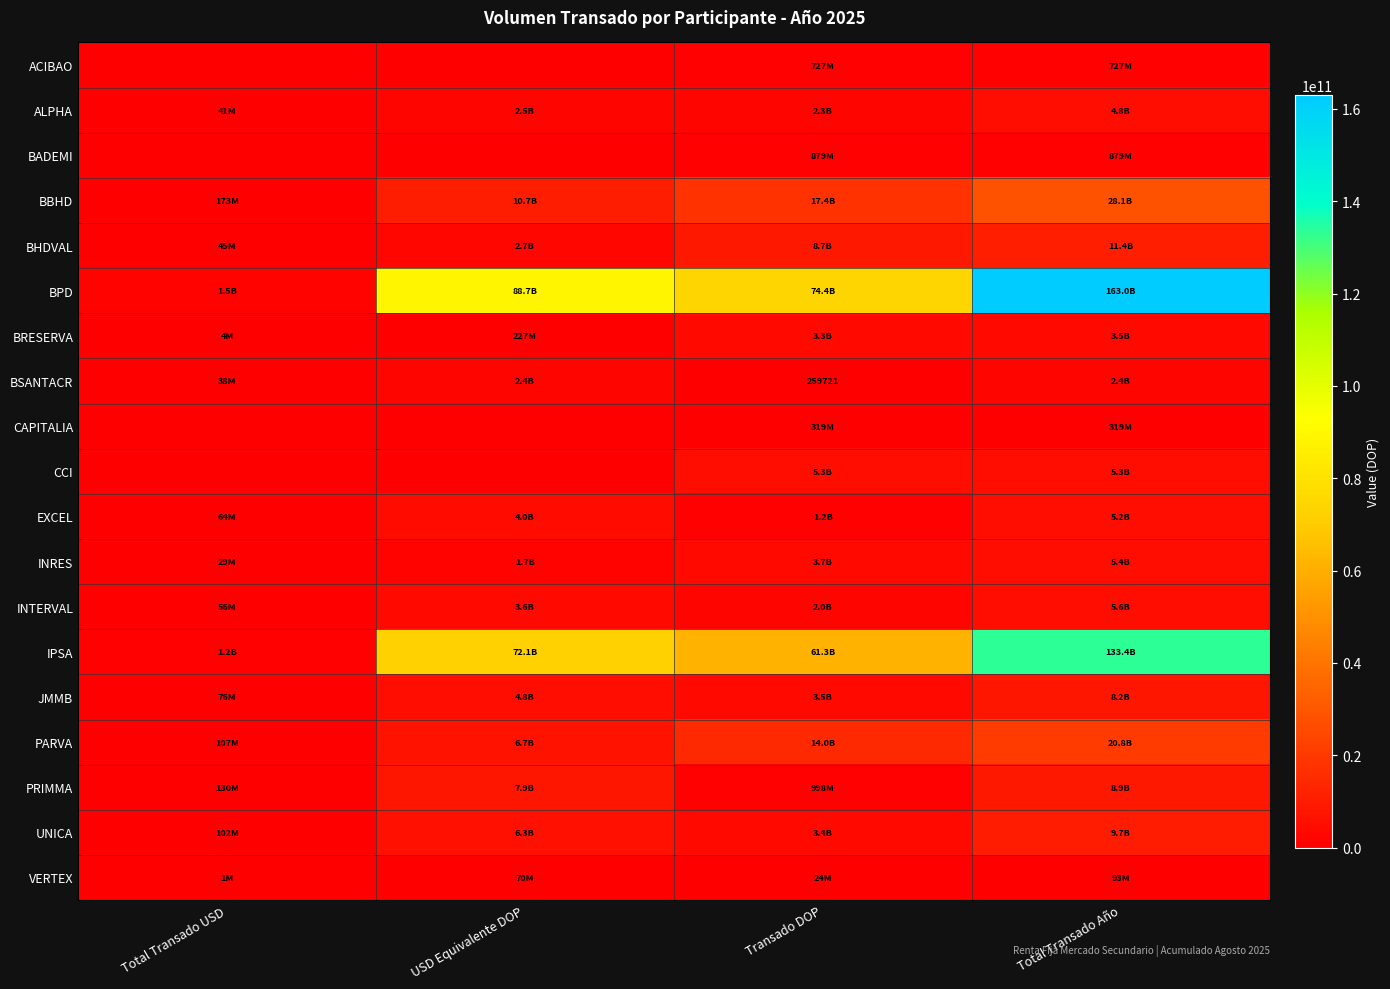

The value of INRES at USD Equivalente DOP is 554099737.1. True or false?

False